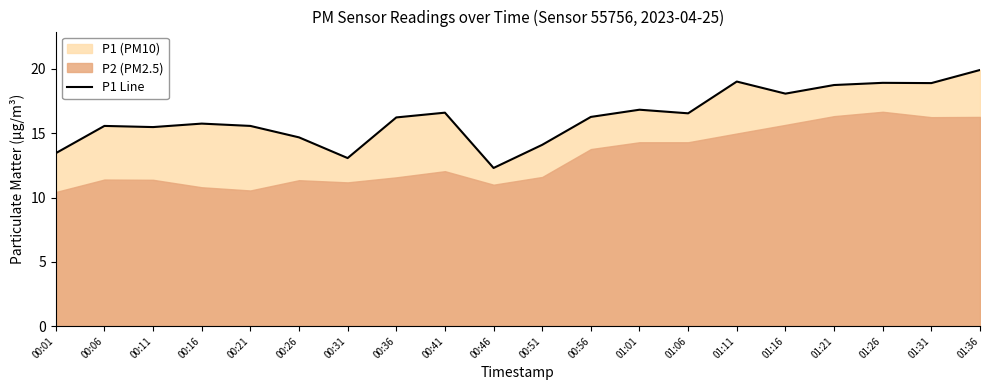

The value at 00:21 is 4.3. True or false?

False